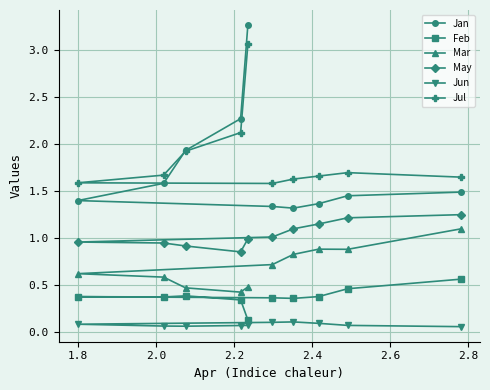

Which series has the widest spread of values?

Jan